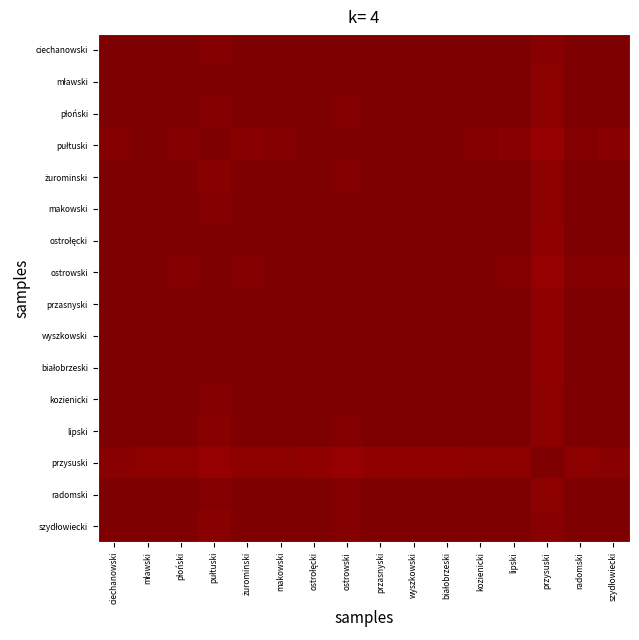

How many categories are shown in the chart?

16